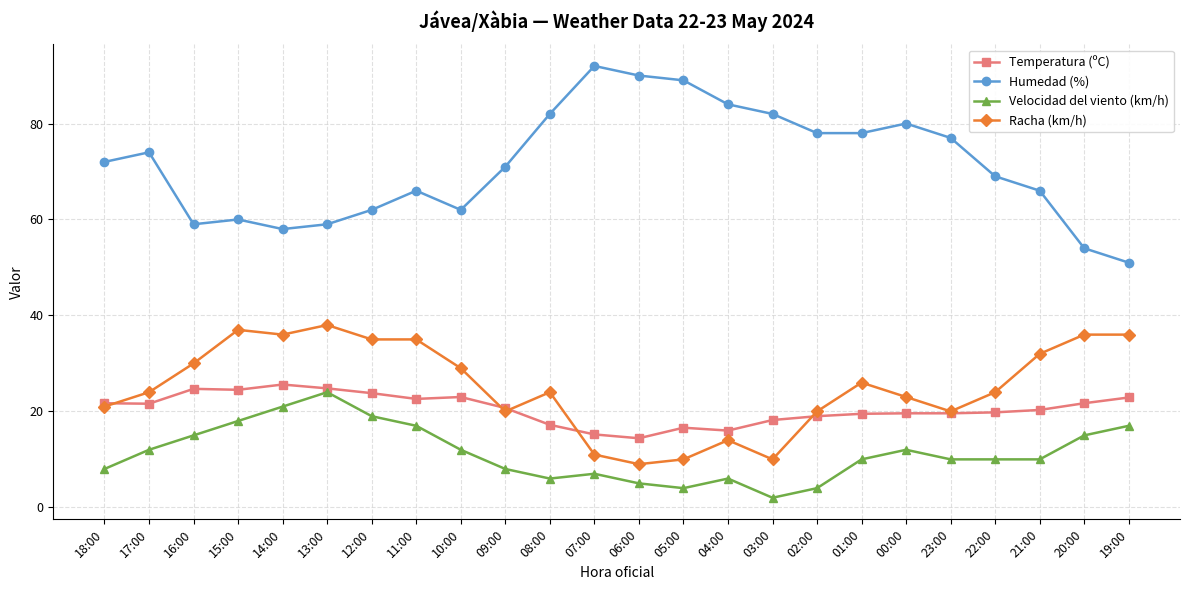

The value of Temperatura (ºC) at 18:00 is 38.0. True or false?

False